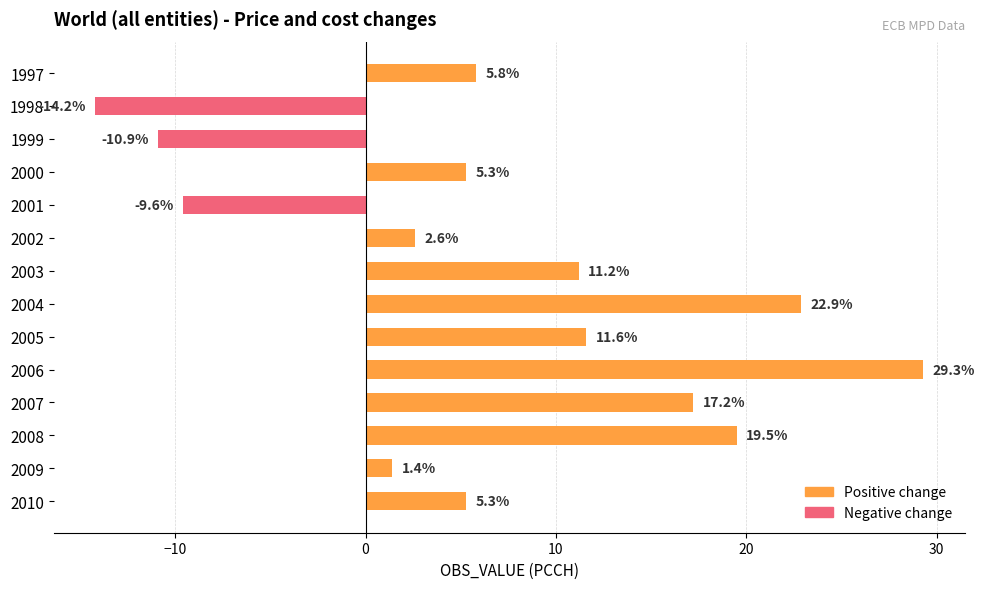

At which label is the value closest to 7?

1997